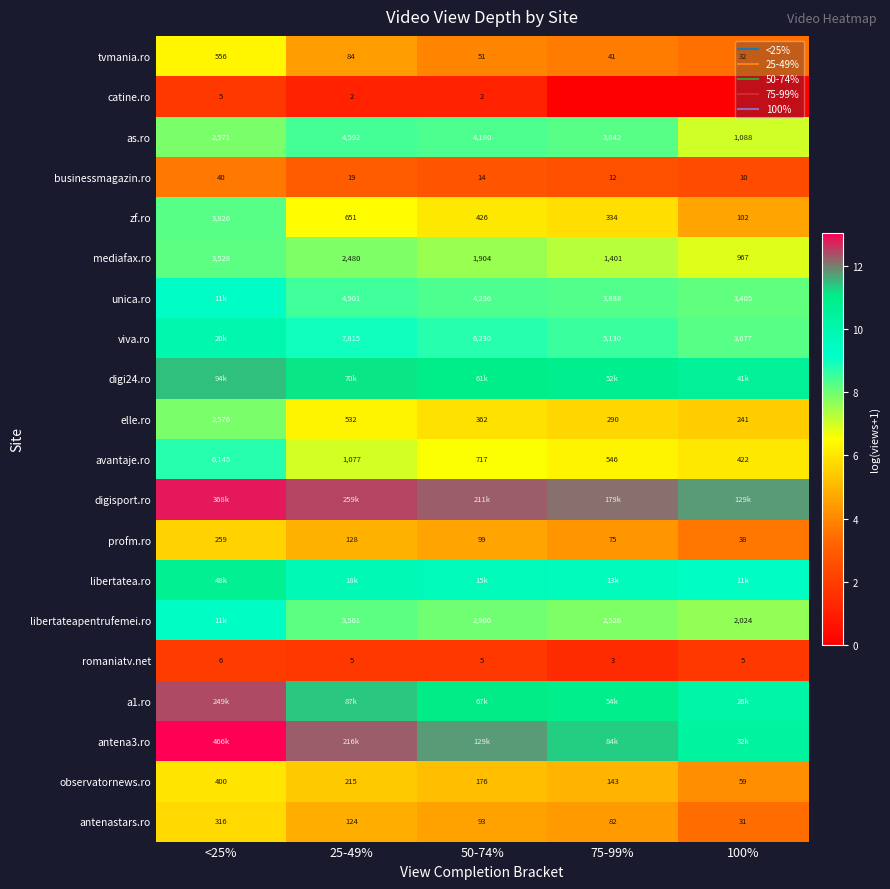

The value of viva.ro at <25% is 9.9. True or false?

True